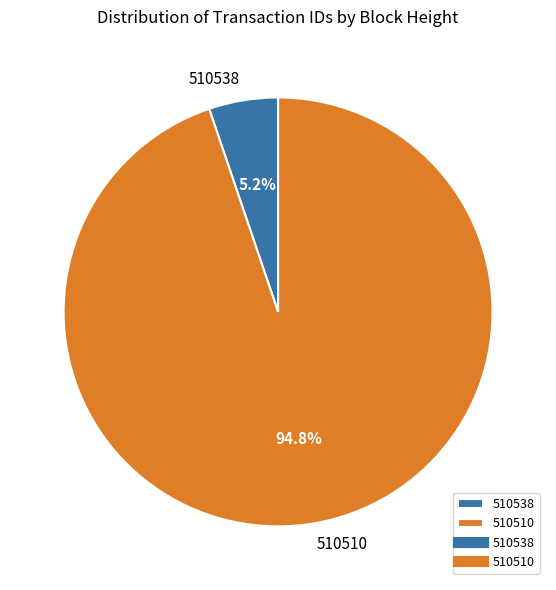

Rank the categories by value from lowest to highest.

510538, 510510